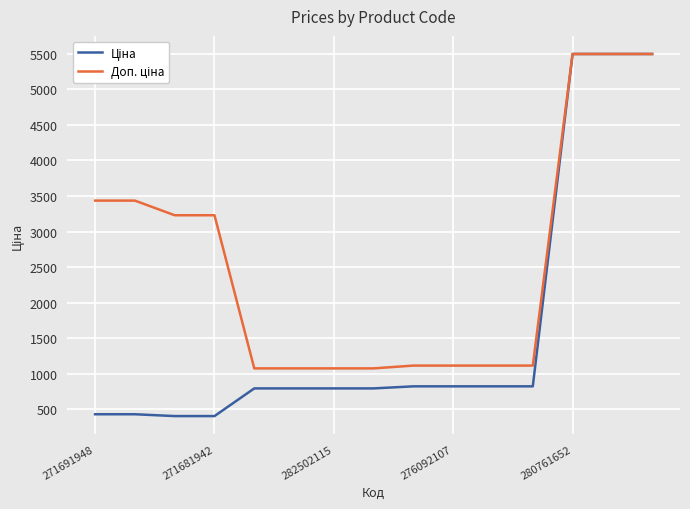

At how many categories does at least one series exceed 1843?

7